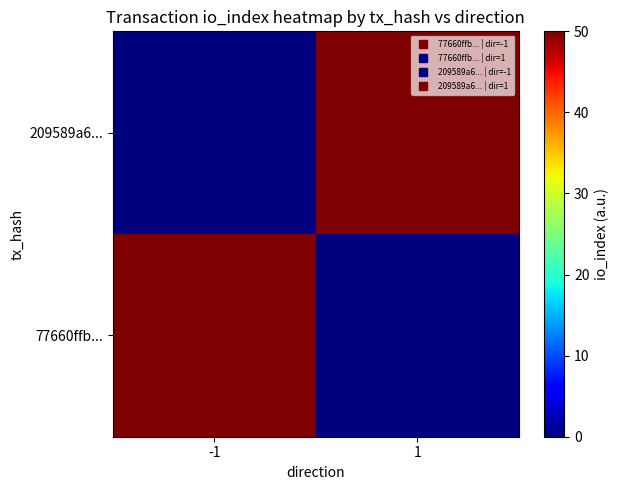

Reading left to right, list all the values displayed in this chart.

77660ffb...: -1=50	1=0
209589a6...: -1=0	1=50